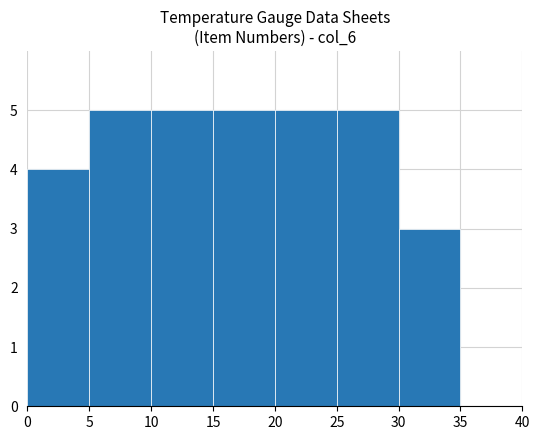

How tall is the bar that spans 30 to 35 on the x-axis? The values are not printed on the chart, so give them approximately, as read against the axis.

3